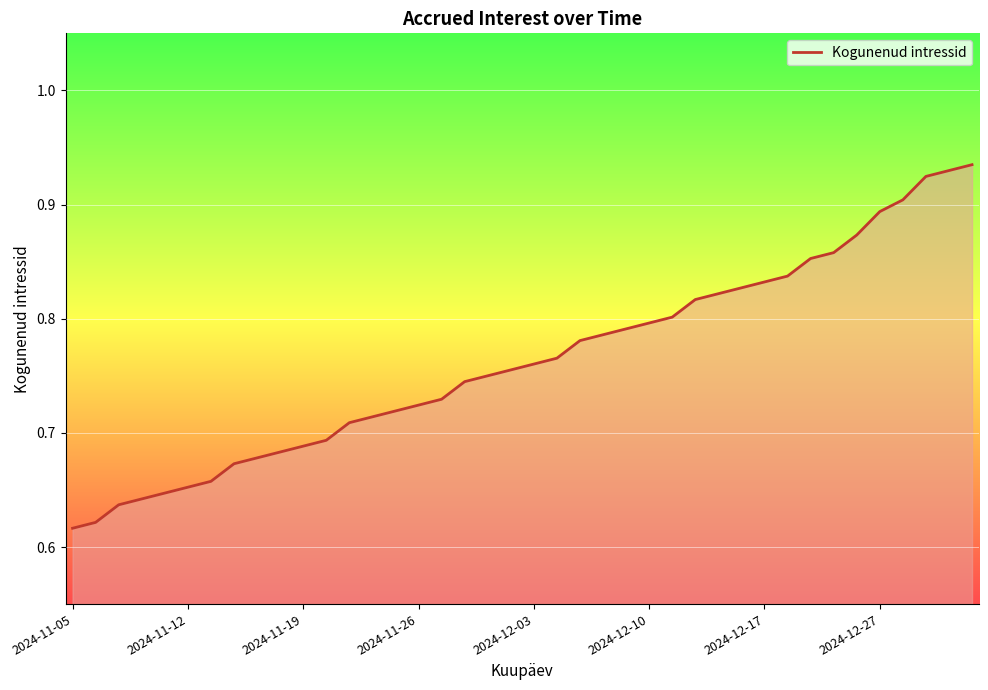

Does the chart display data point markers on the line(s)?

No